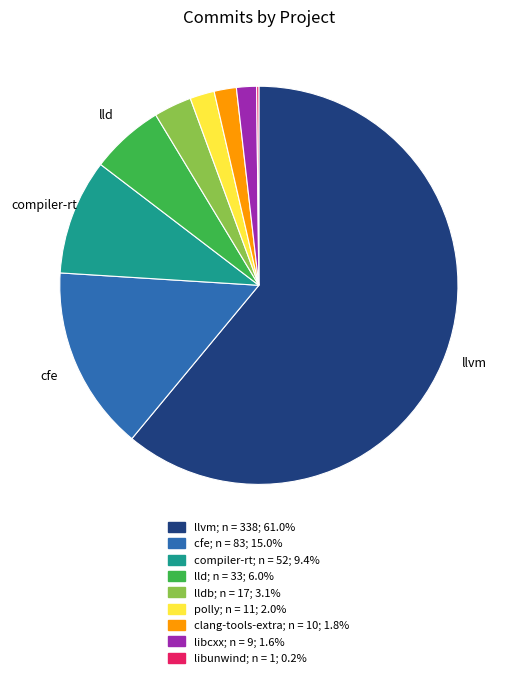

Is there a majority slice in this chart?

Yes